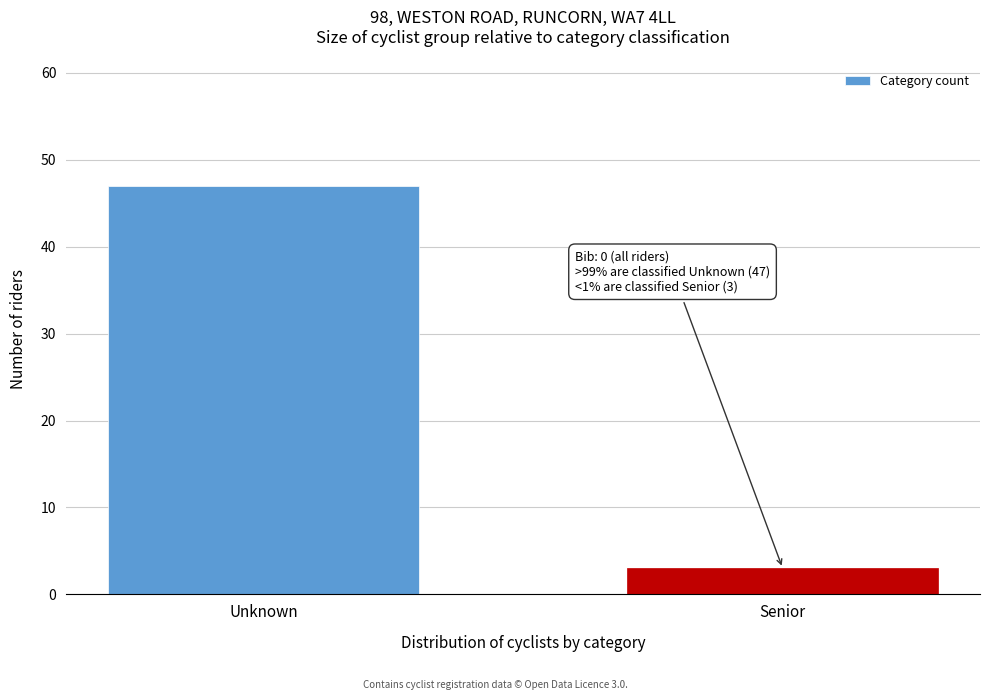

Reading left to right, list all the values displayed in this chart.

47	3